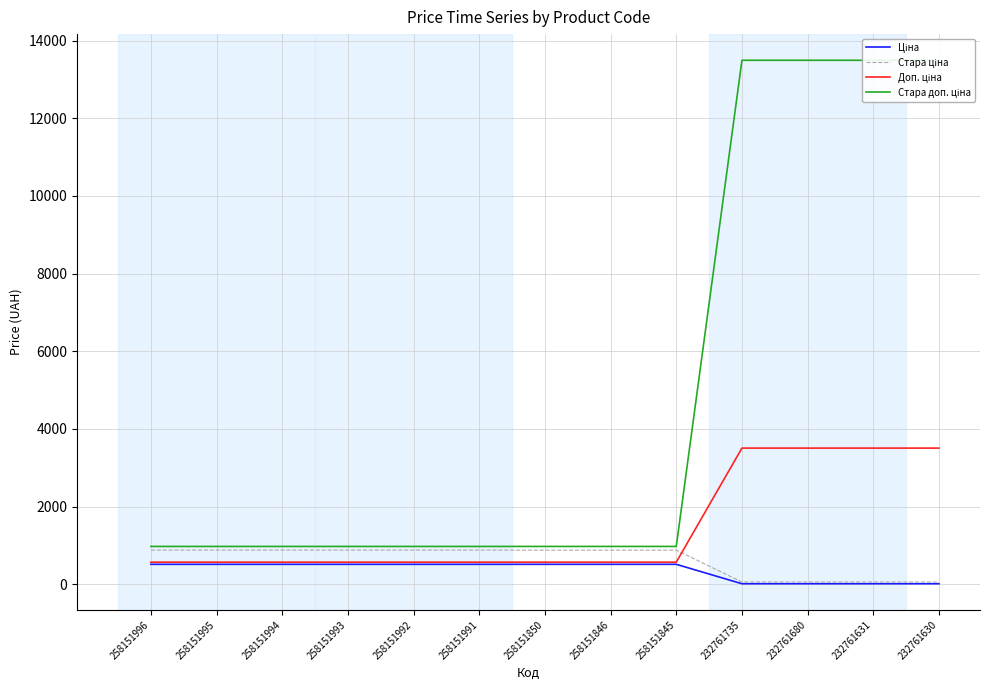

Reading left to right, list all the values displayed in this chart.

Ціна: 515.8	515.8	515.8	515.8	515.8	515.8	515.8	515.8	515.8	15.6	15.6	15.6	15.6
Стара ціна: 881.1	881.1	881.1	881.1	881.1	881.1	881.1	881.1	881.1	60.0	60.0	60.0	60.0
Доп. ціна: 571.0	571.0	571.0	571.0	571.0	571.0	571.0	571.0	571.0	3508.0	3508.0	3508.0	3508.0
Стара доп. ціна: 976.1	976.1	976.1	976.1	976.1	976.1	976.1	976.1	976.1	13493.2	13493.2	13493.2	13493.2